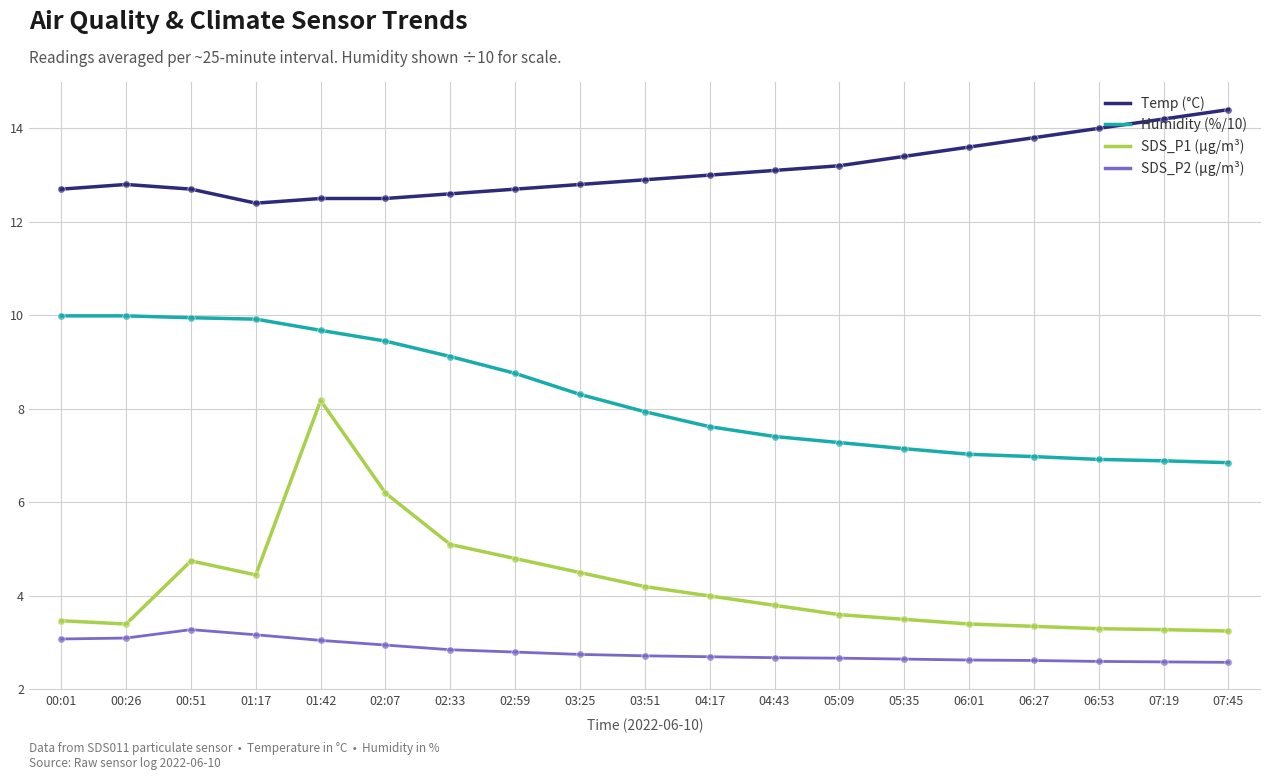

Which series has the largest range (max minus min)?

SDS_P1 (µg/m³)